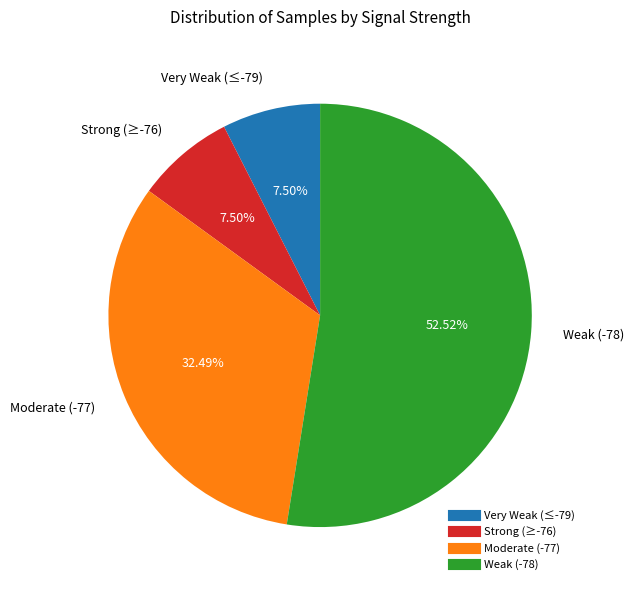

Does any single category account for the majority?

Yes